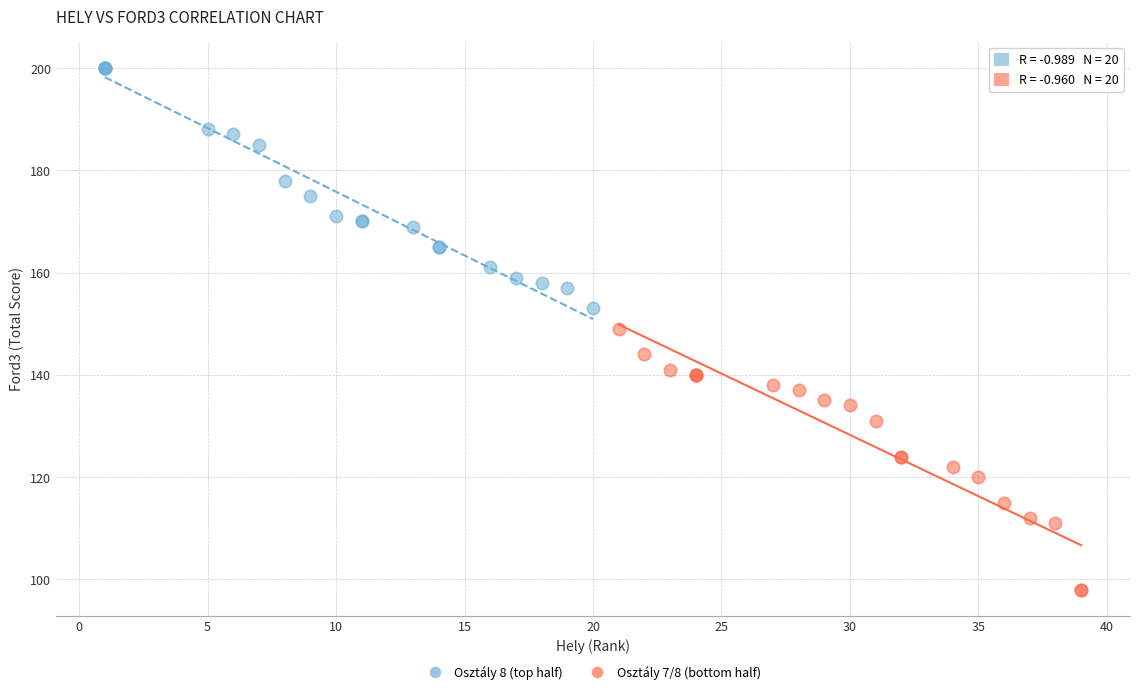

Which series reaches the minimum Y coordinate?

Osztály 7/8 (bottom half)